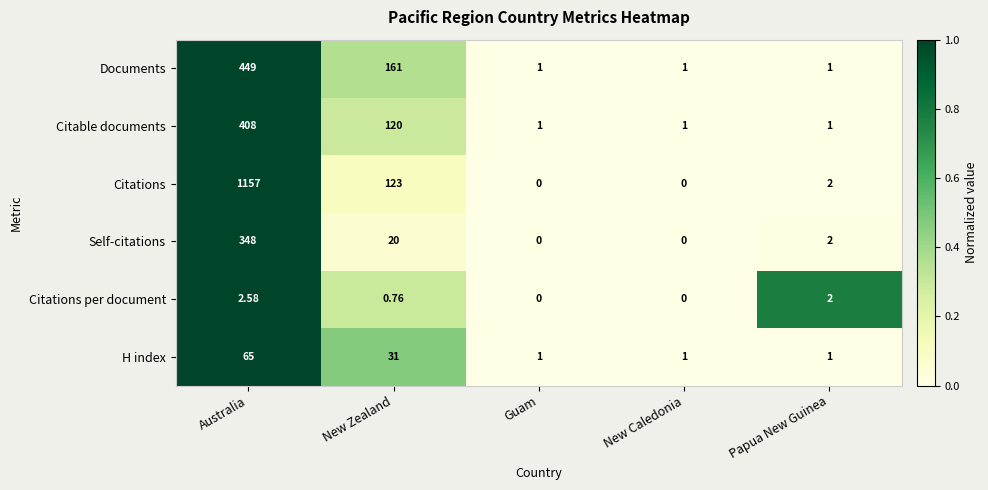

How many data points in Citations per document are above 0?

3